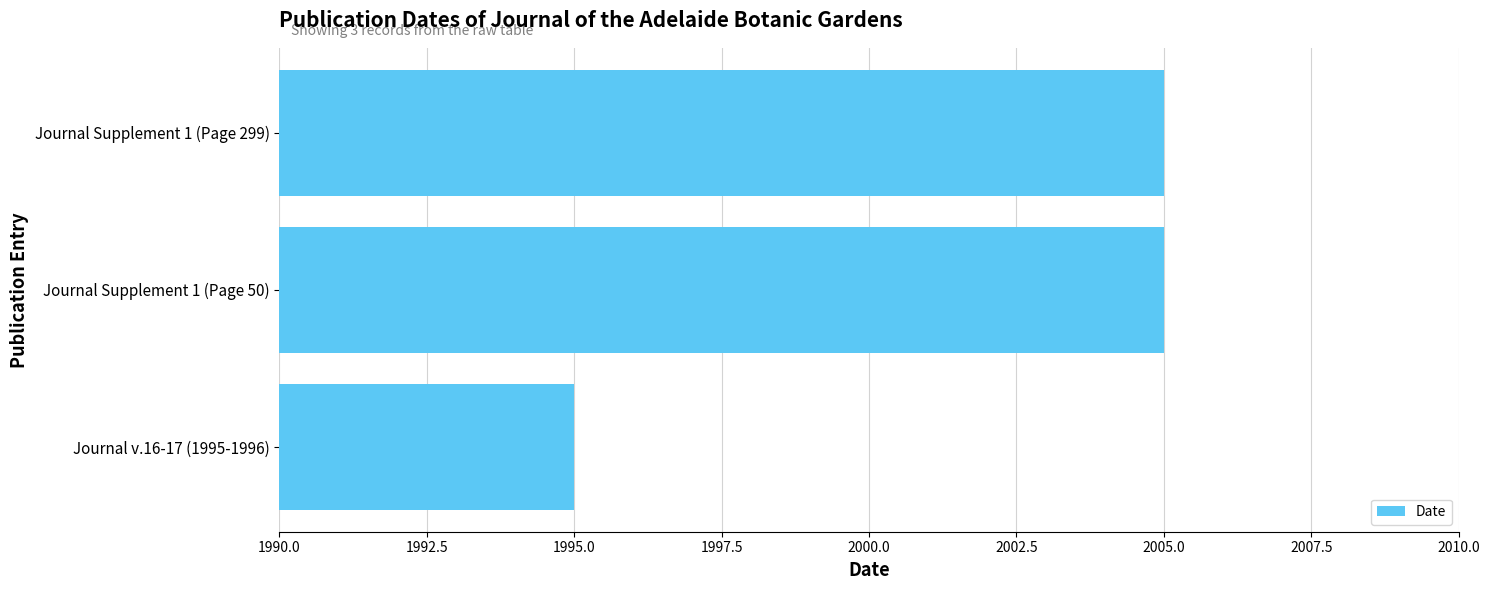

The value at Journal Supplement 1 (Page 50) is 726. True or false?

False